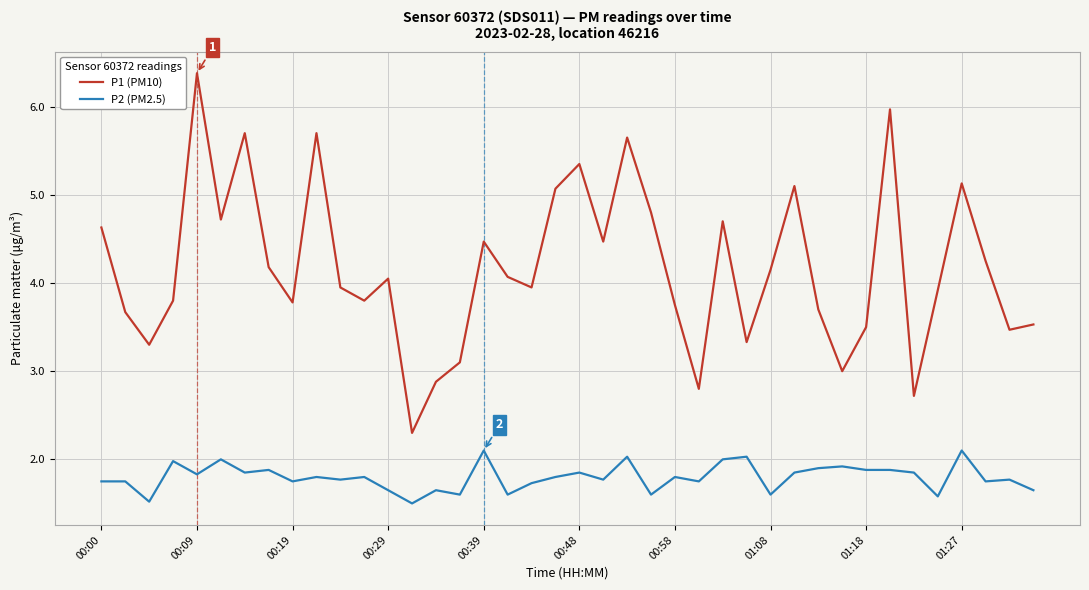

What are all the series names shown in the legend?

P1 (PM10), P2 (PM2.5)